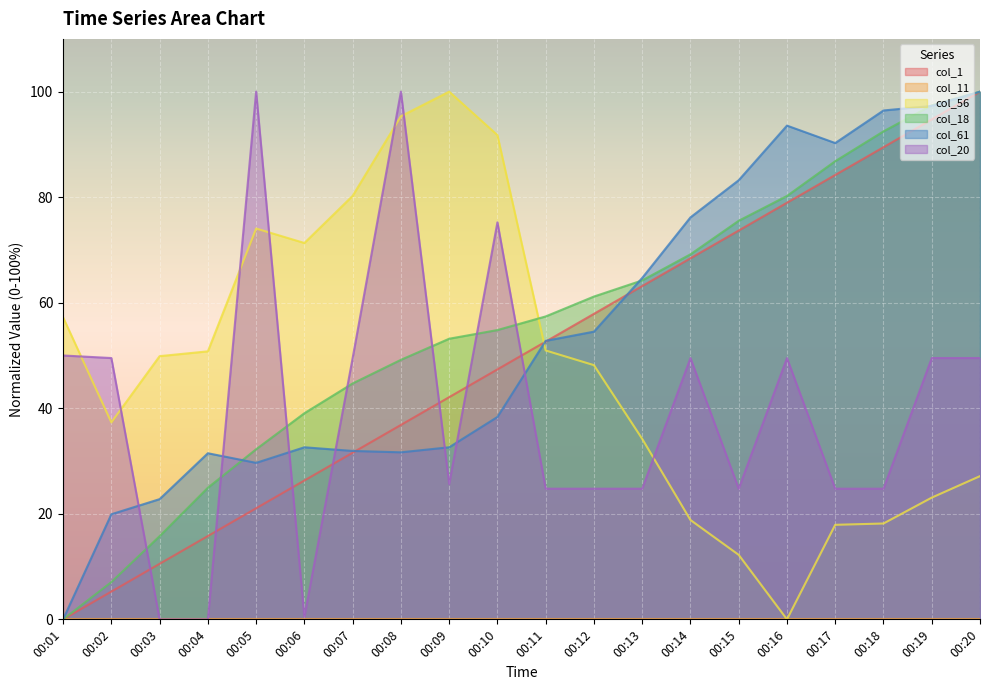

Is it true that col_20 equals 43.4 at 00:03?

False